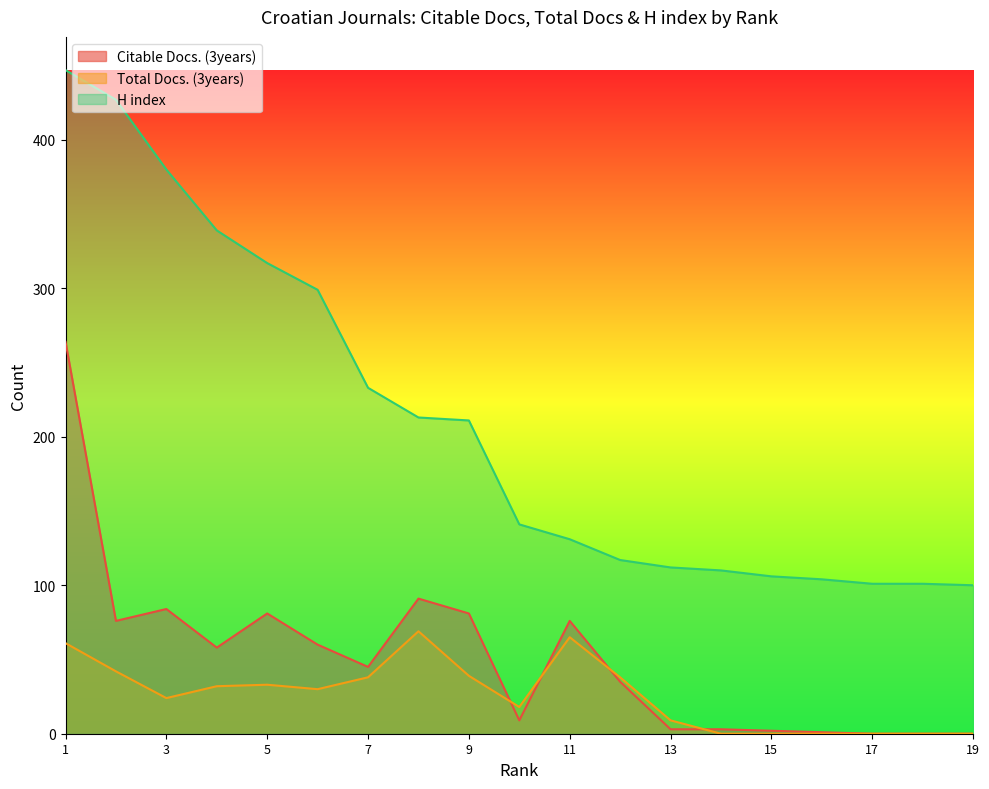

True or false: Total Docs. (3years) and Citable Docs. (3years) intersect in this chart.

True